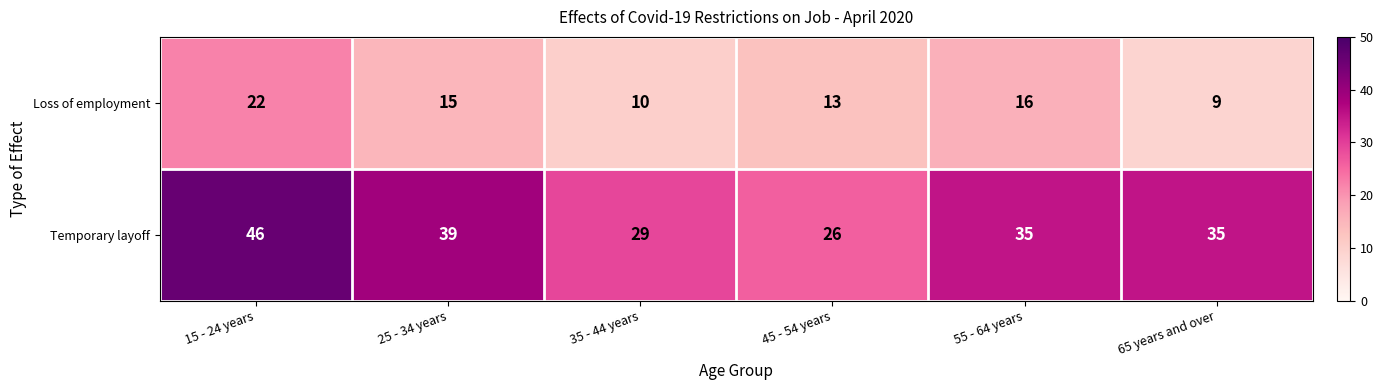

What is the difference between the maximum and minimum values in the Temporary layoff series?

20